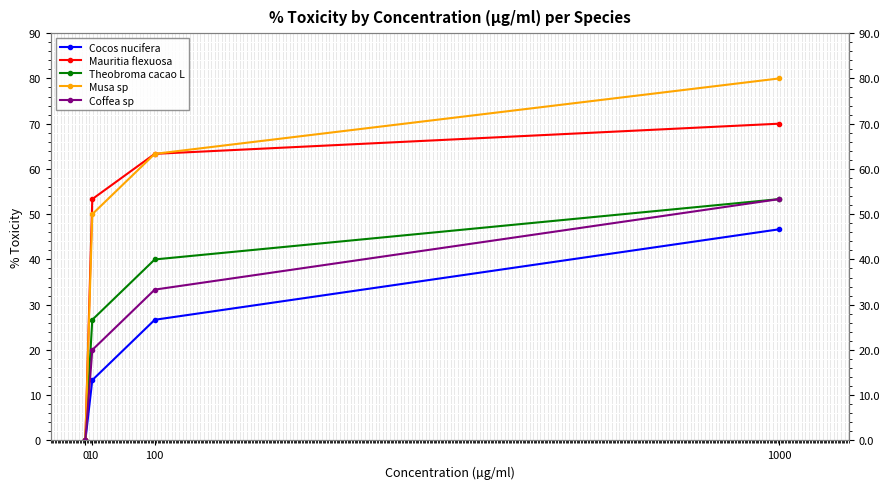

What is the maximum value for Musa sp?

80.0